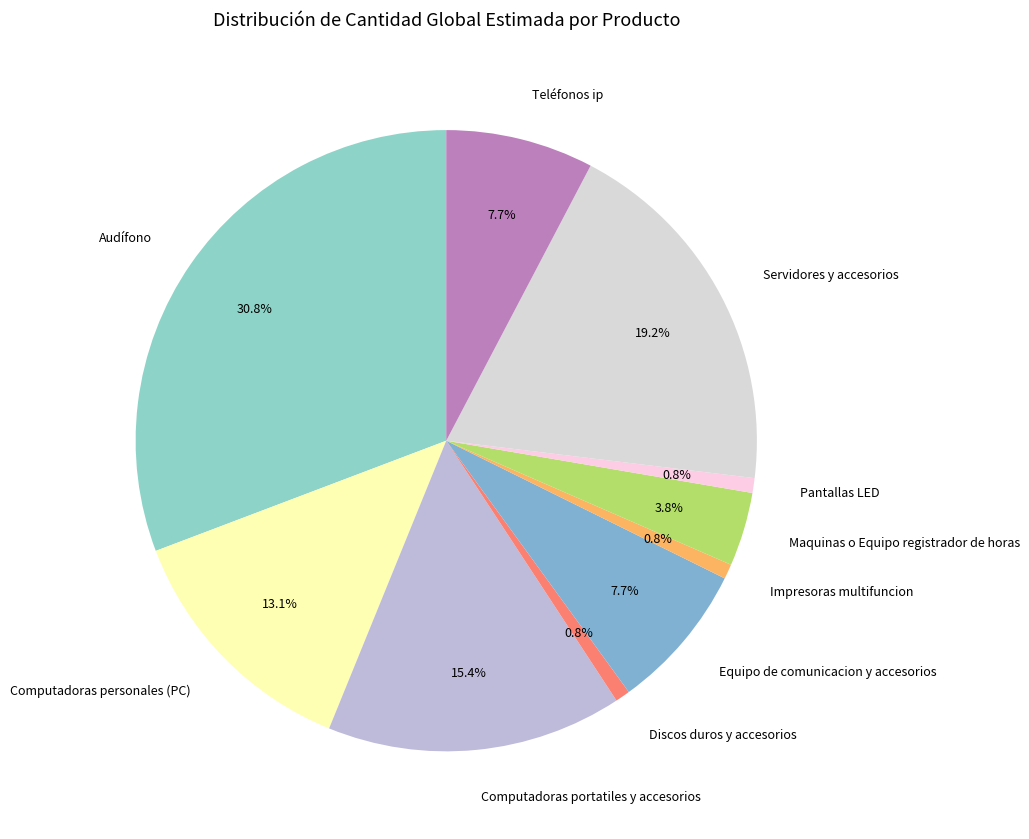

Is Maquinas o Equipo registrador de horas the majority of the pie?

No